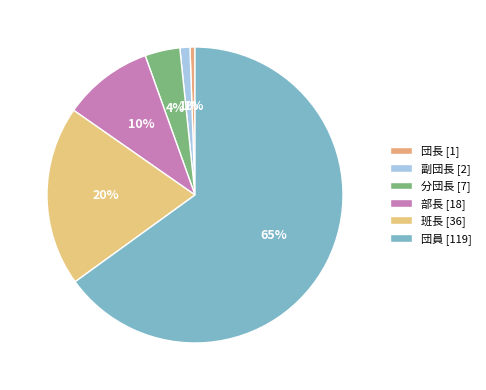

To the nearest percent, what portion does 副団長 represent?

1%